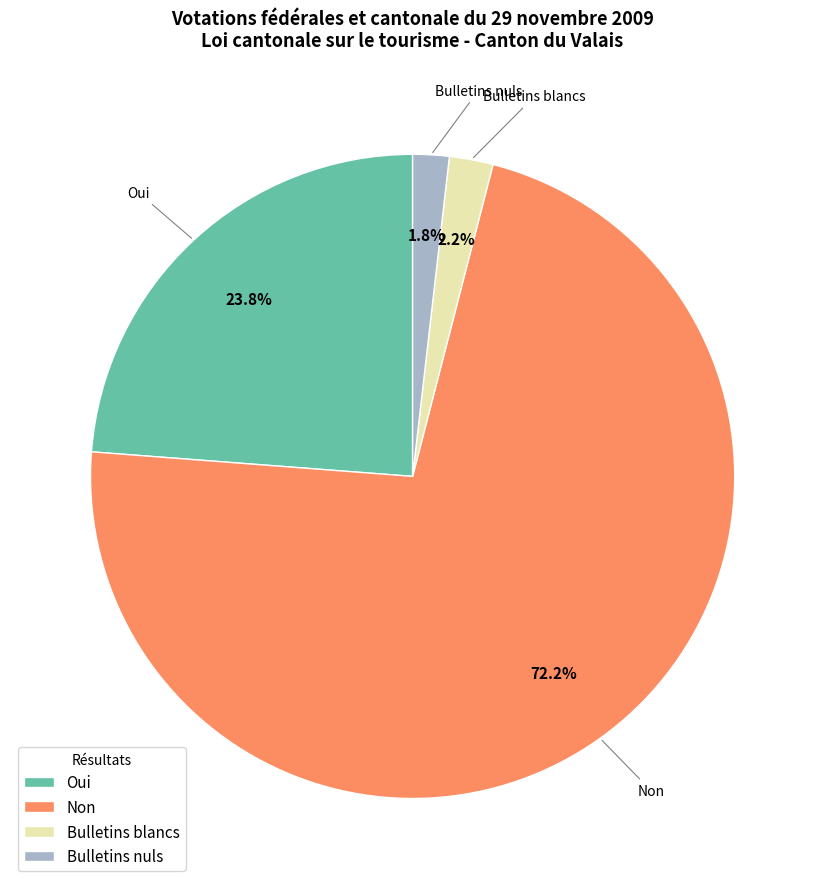

Is it true that Non is 83% of the pie?

False